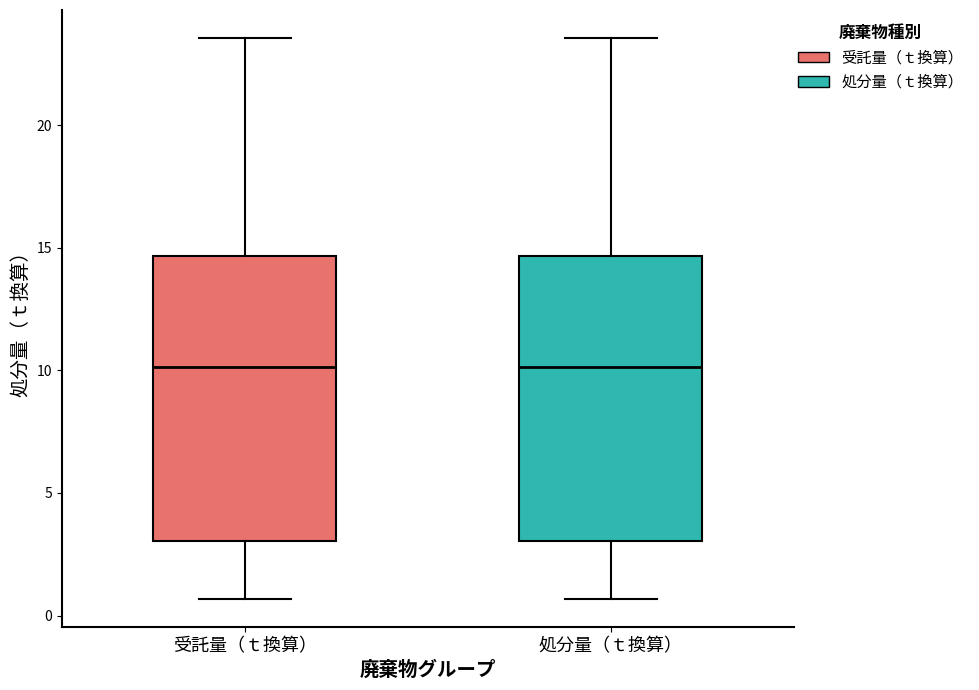

Reading left to right, transcribe this box plot: for each box, give where its median line is, the range the box spans, and where its two whiskers end, as read against the y-axis. The values are not printed on the chart, so give them approximately, as read against the axis.

受託量（ｔ換算）: median 10.0, box 3.0 to 14.5, whiskers 0.5 to 23.5
処分量（ｔ換算）: median 10.0, box 3.0 to 14.5, whiskers 0.5 to 23.5